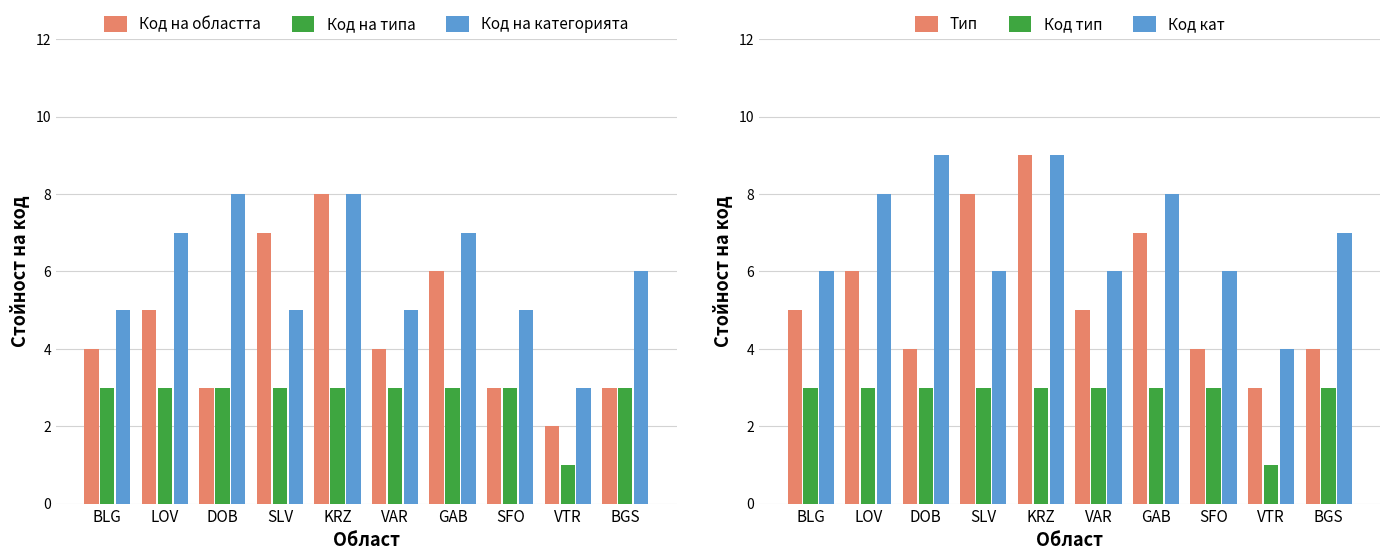

Are the bars horizontal?

No